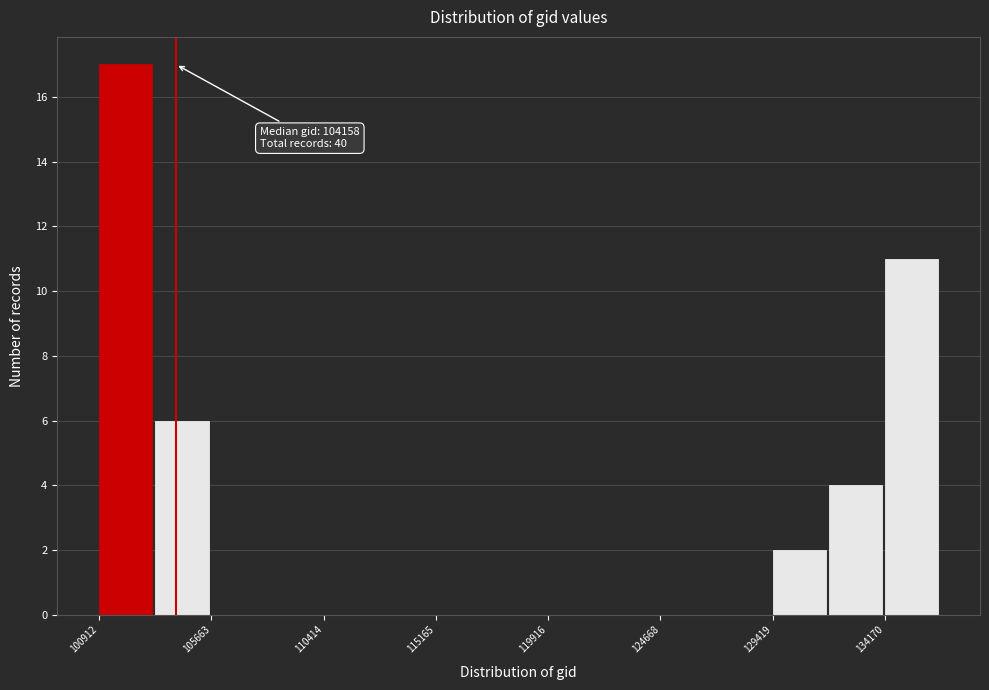

Over which range of the x-axis is the bar tallest?

101000 to 103500